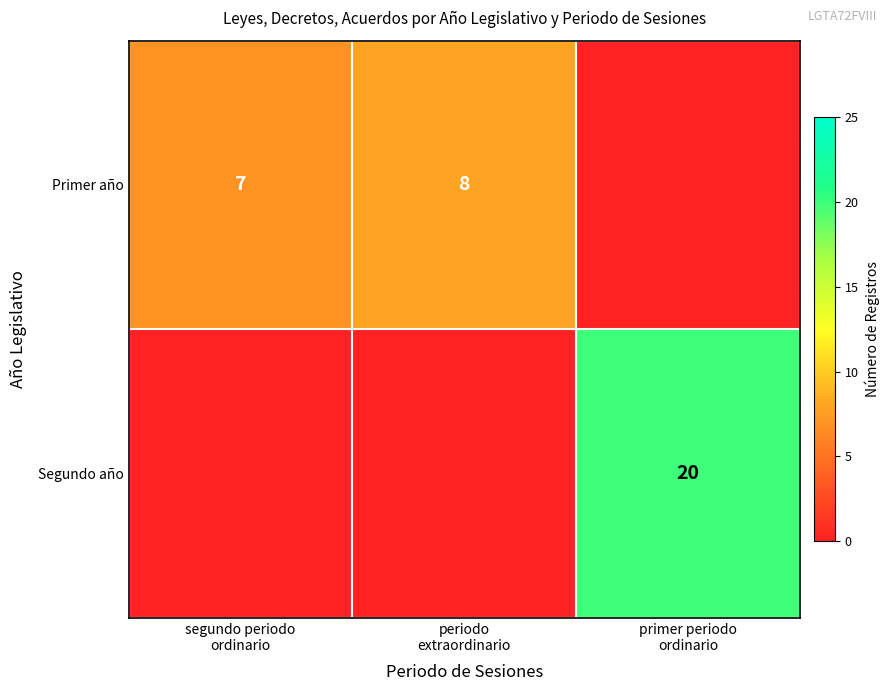

What is the difference between the maximum and minimum values in the Primer año series?

8